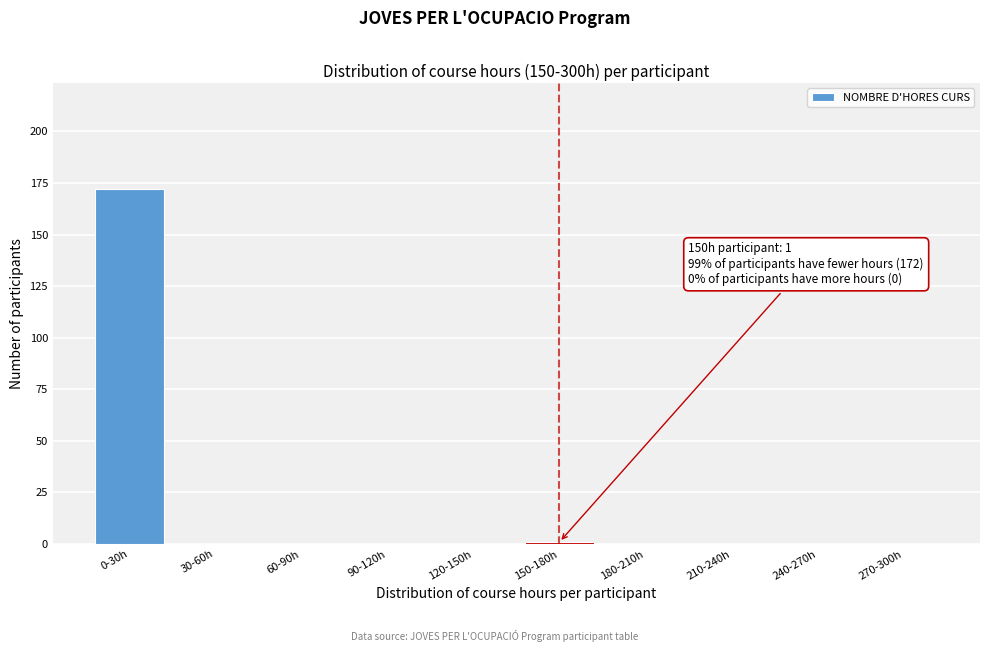

Reading right to left, list all the values displayed in this chart.

270-300h=0	240-270h=0	210-240h=0	180-210h=0	150-180h=1	120-150h=0	90-120h=0	60-90h=0	30-60h=0	0-30h=172